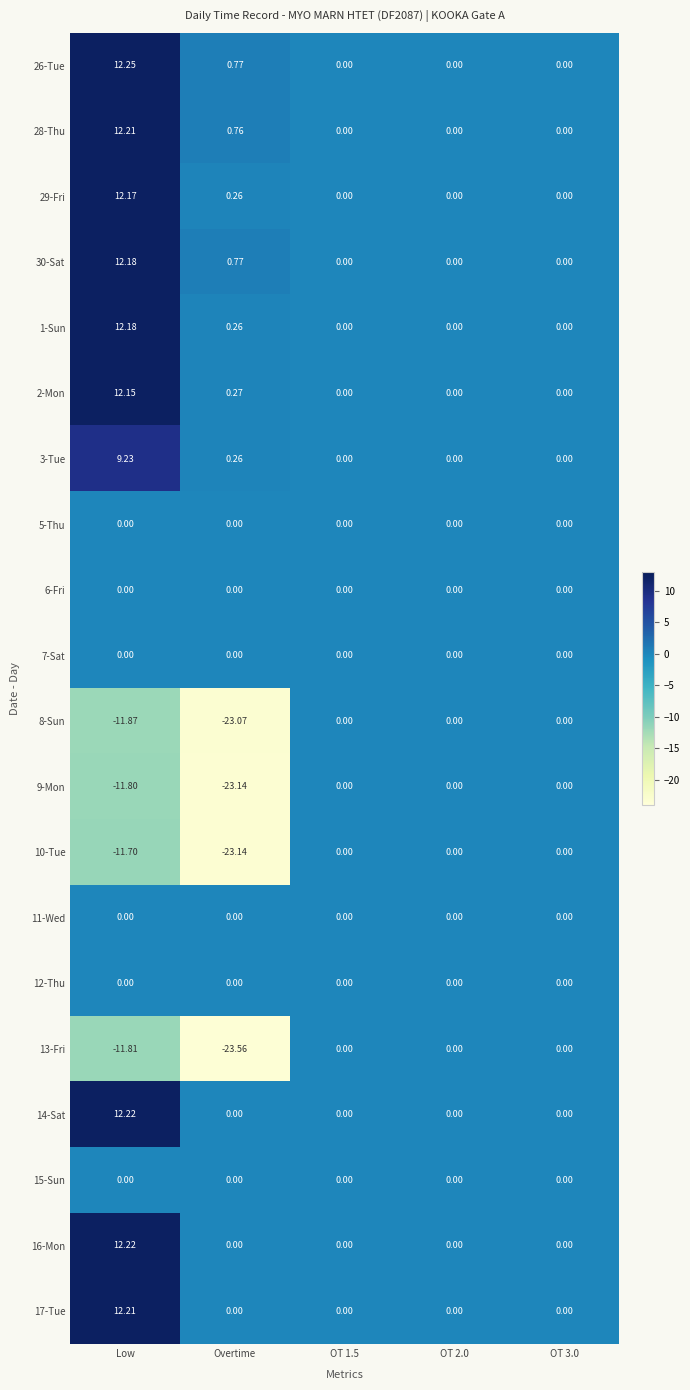

Which category has the highest value in the 26-Tue series?

Low